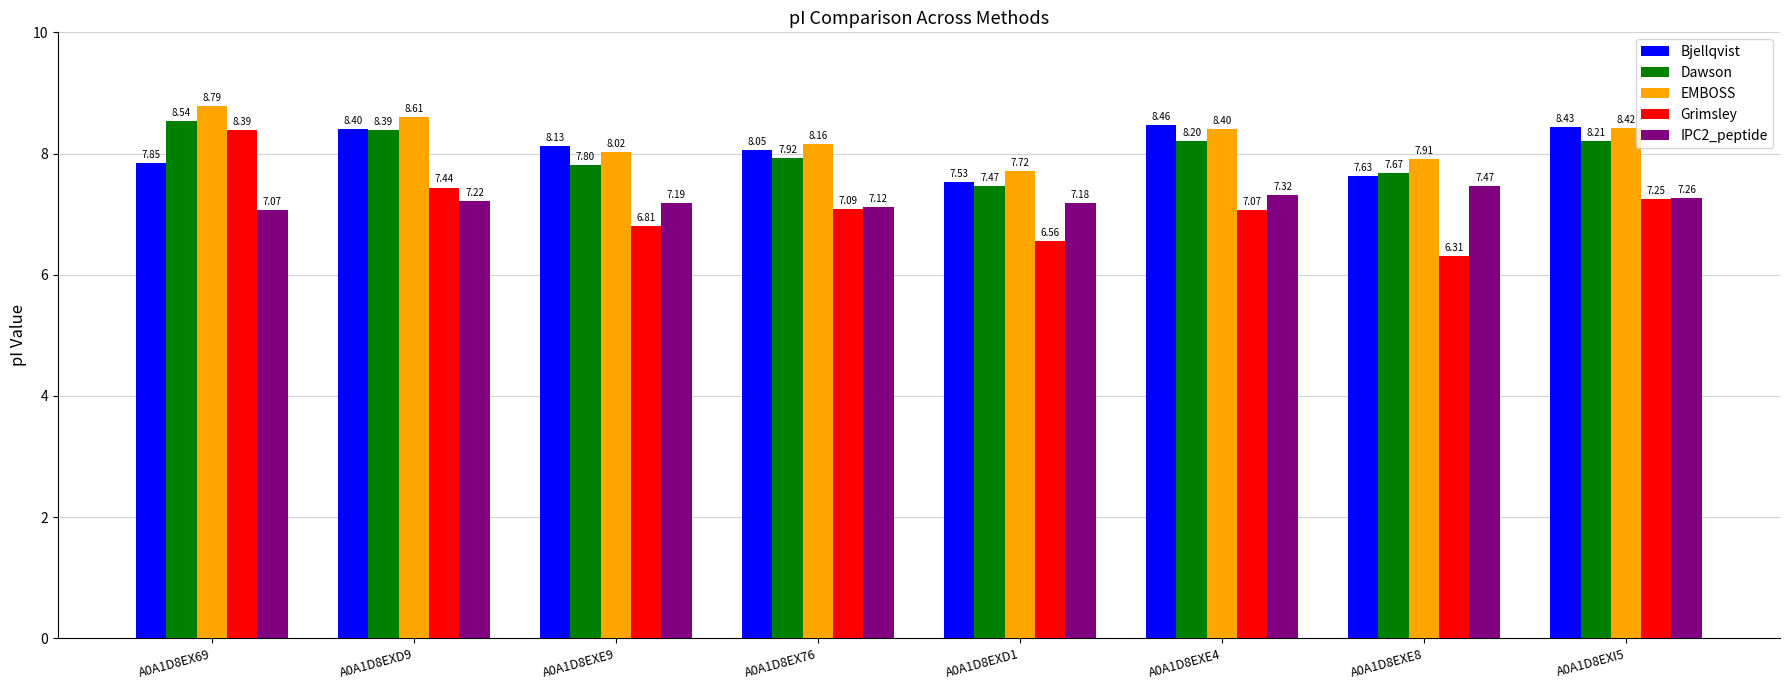

Is the value of IPC2_peptide at A0A1D8EXD9 greater than the value of Bjellqvist at A0A1D8EXD1?

No